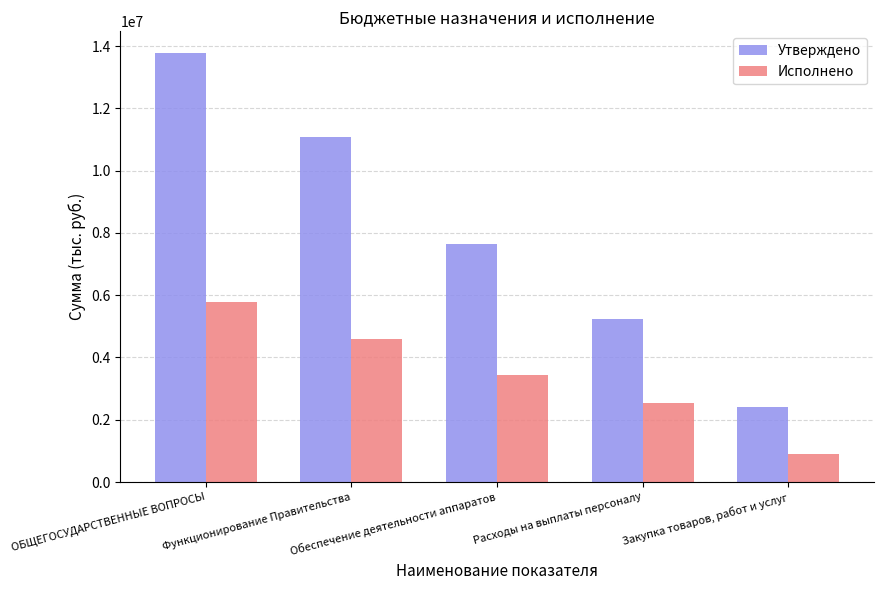

What is the sum of the Утверждено values at Функционирование Правительства and Расходы на выплаты персоналу?

16308752.0